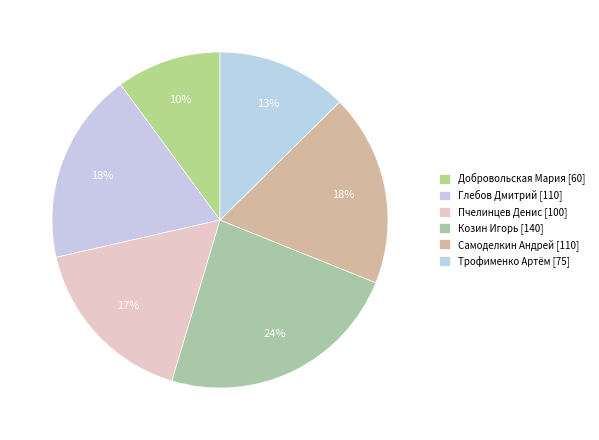

Is there any slice that represents more than half of the pie?

No